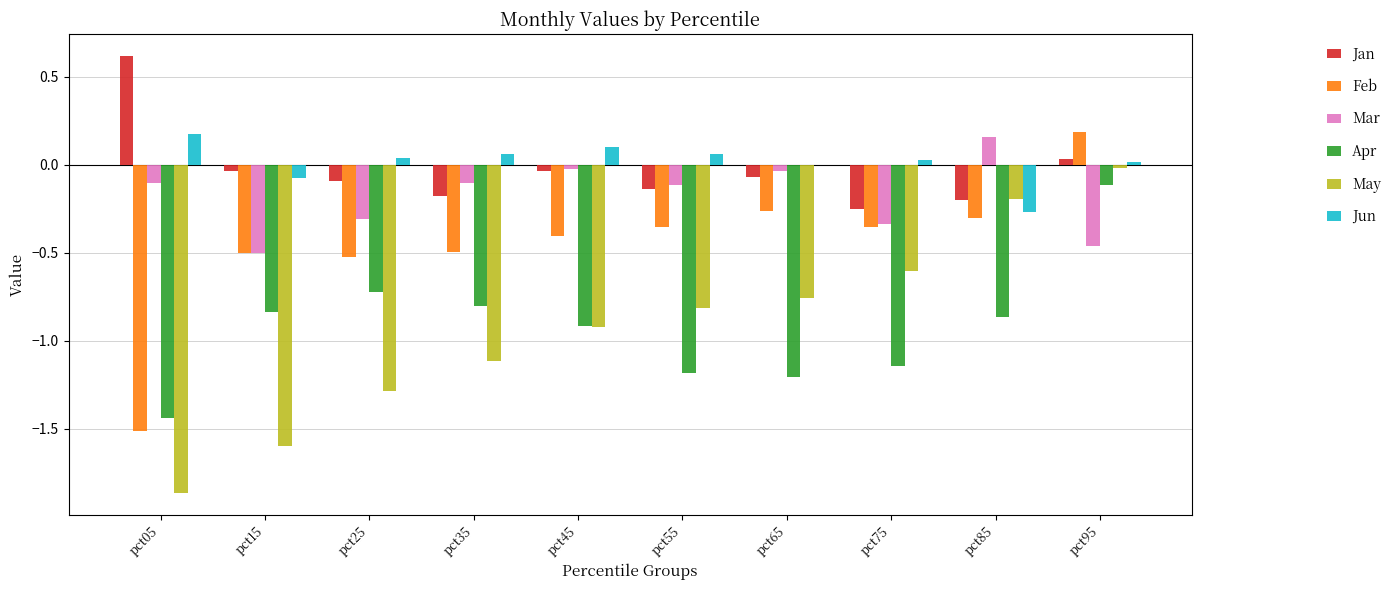

How many data points in Mar are above 0?

1